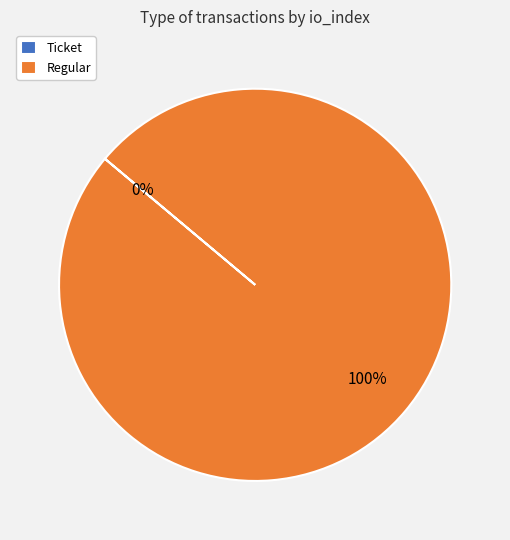

Which slice is the largest?

Regular